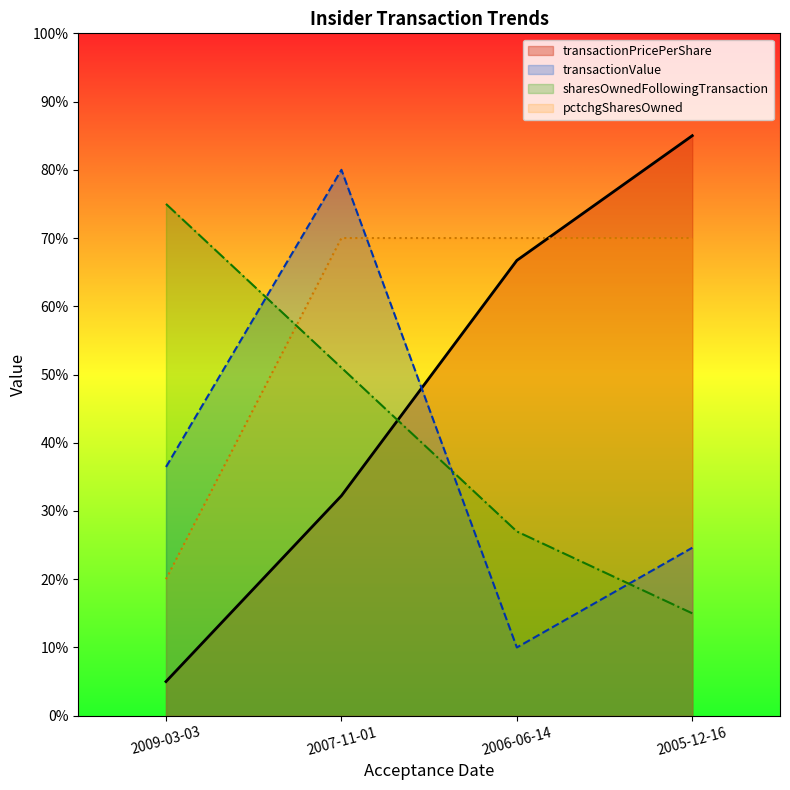

How many times do sharesOwnedFollowingTransaction and transactionPricePerShare cross each other?

1